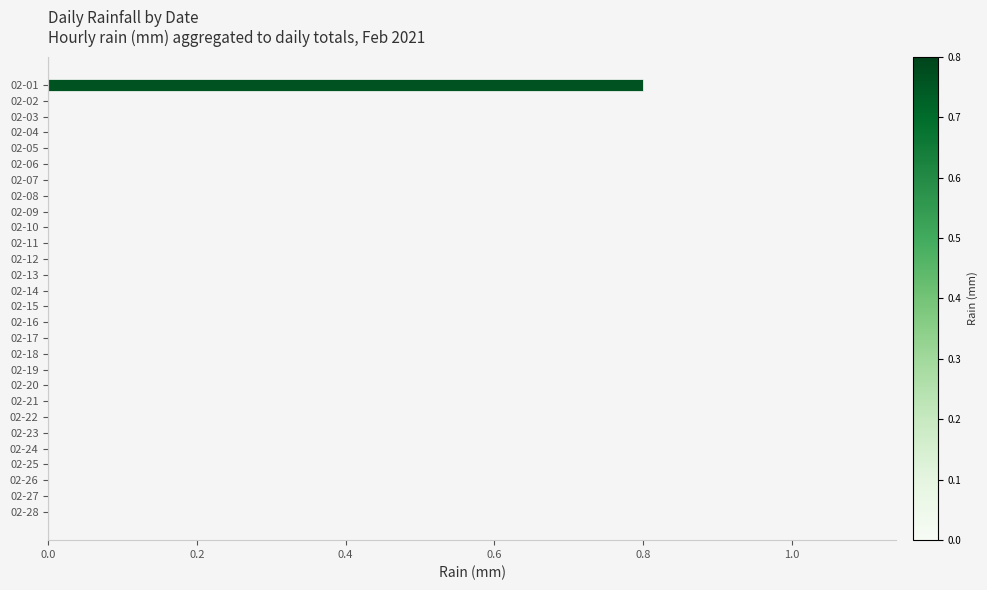

What is the sum of all values?

0.8